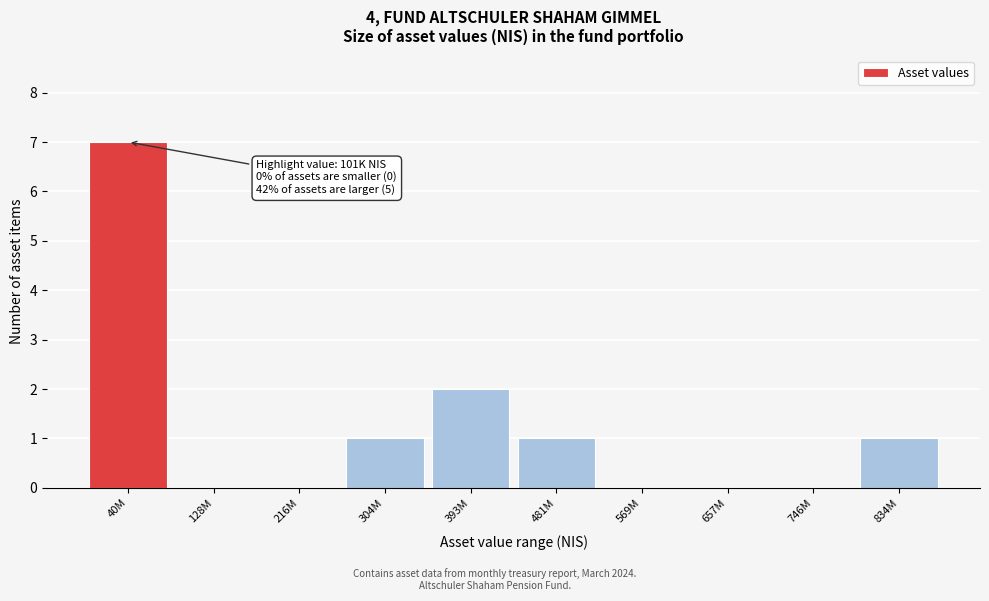

Reading right to left, extract all data points from this chart.

834M=1	746M=0	657M=0	569M=0	481M=1	393M=2	304M=1	216M=0	128M=0	40M=7